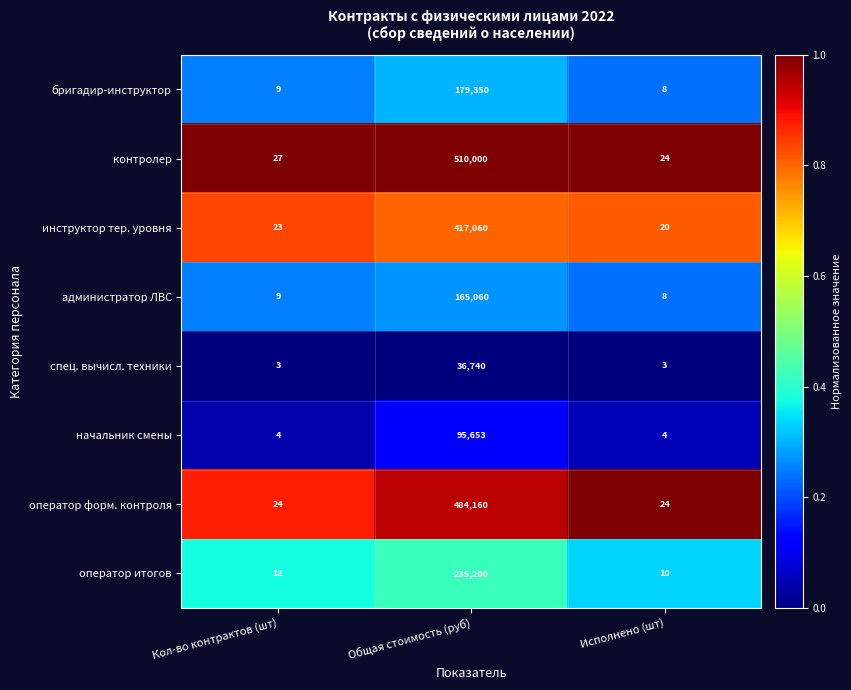

Which series changed the most between Общая стоимость (руб) and Исполнено (шт)?

контролер